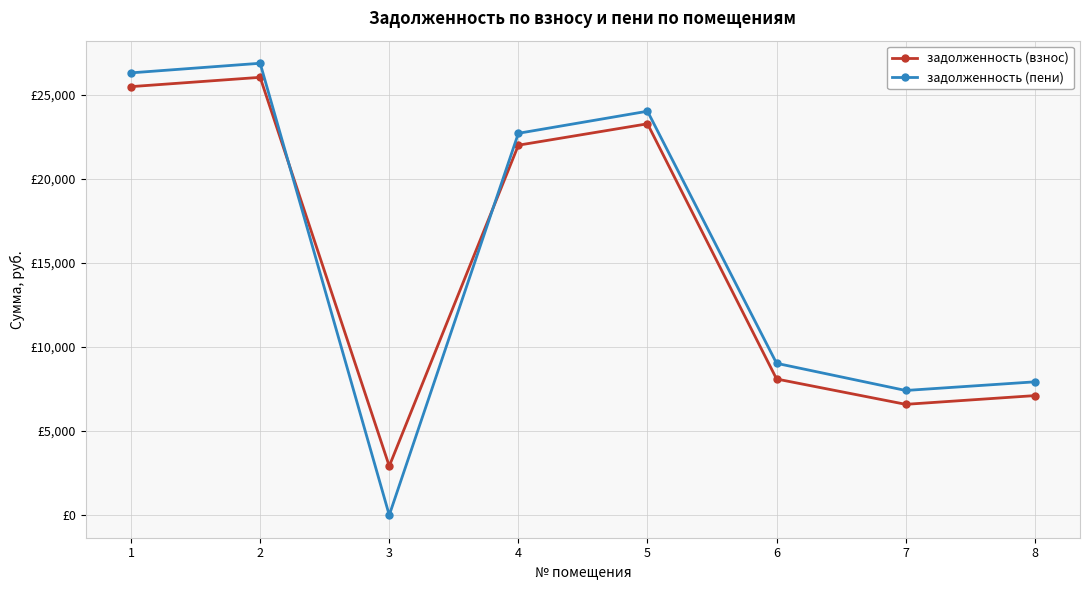

Does the chart have visible grid lines?

Yes